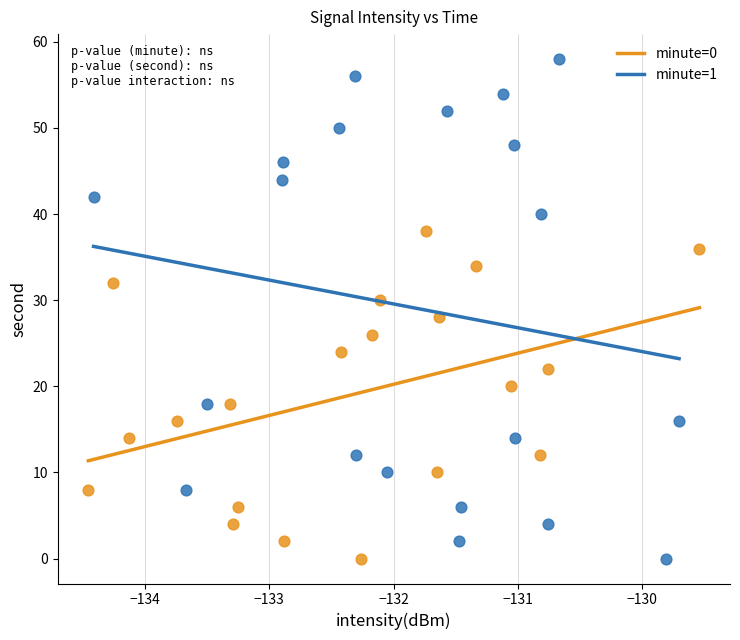

Which series has the largest Y range (max minus min)?

minute=1